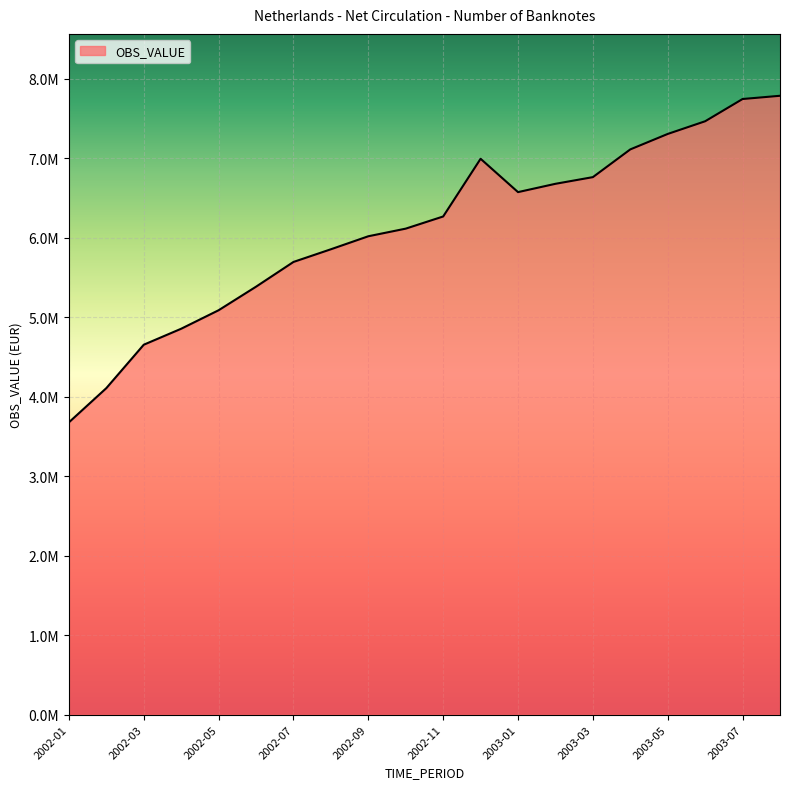

Is this an area chart (filled region under the line)?

Yes